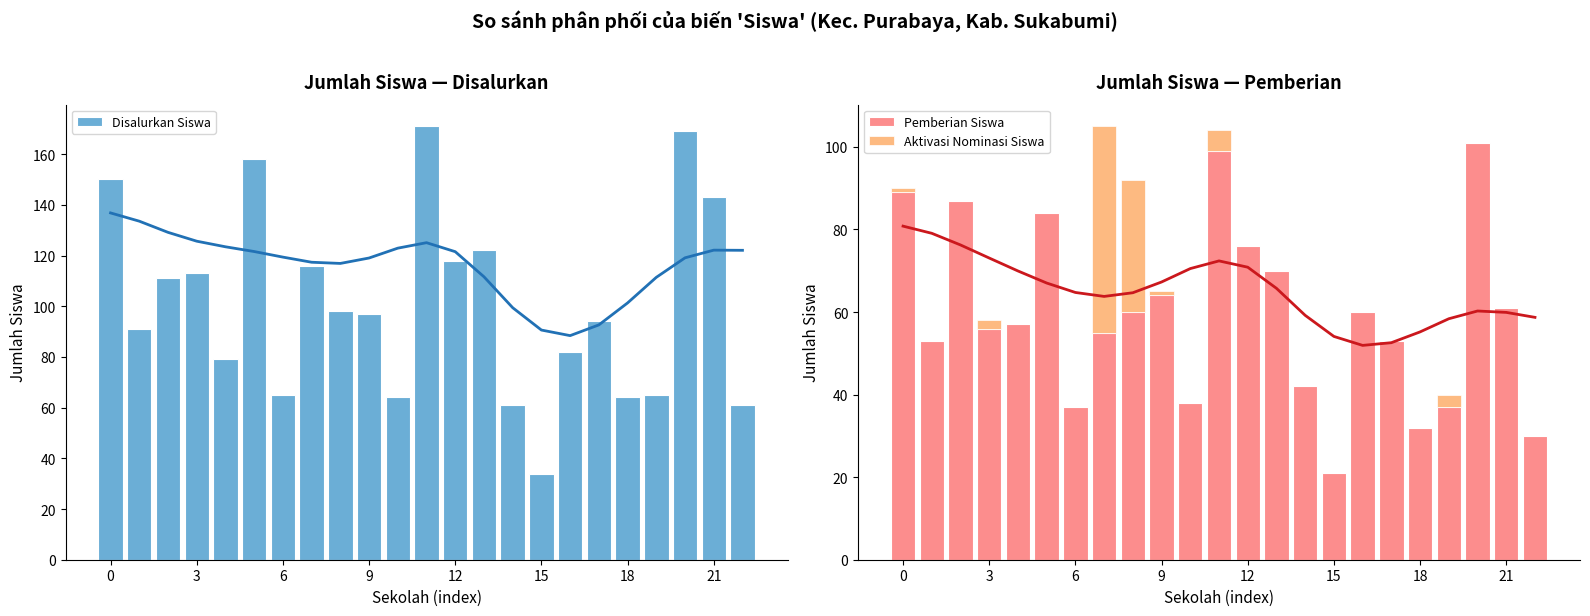

What is the difference between the maximum and minimum values in the Pemberian Siswa series?

80